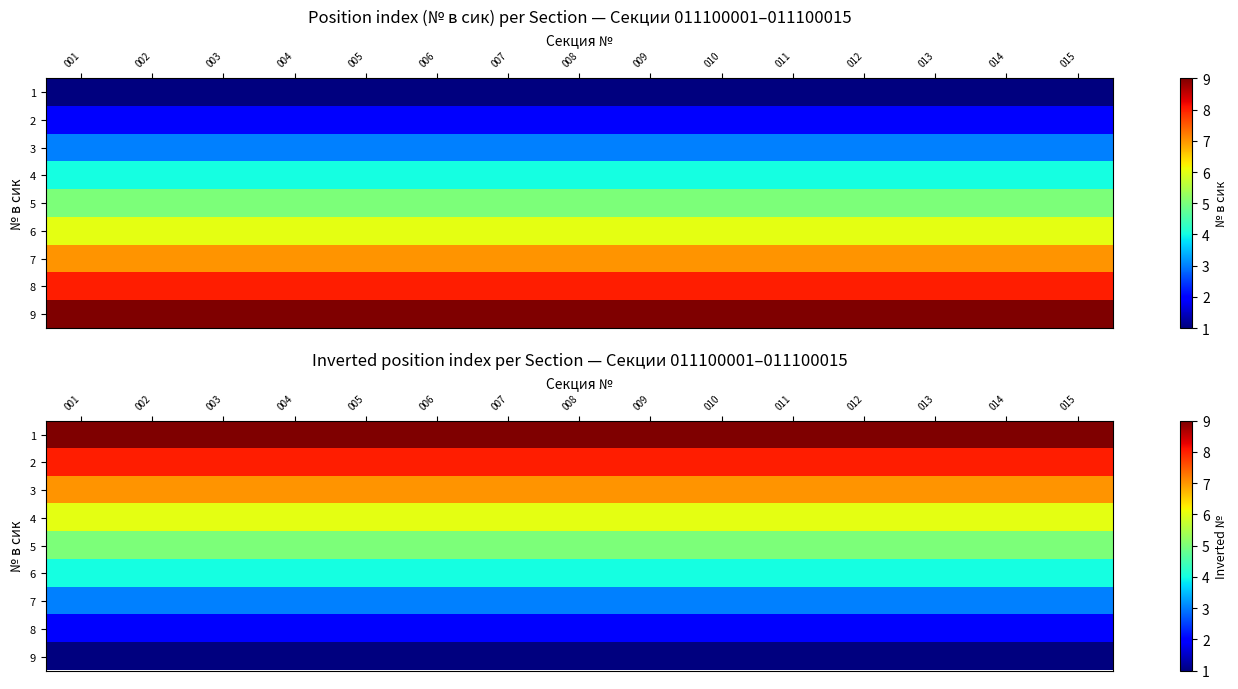

At which category is the sum across all series the highest?

001